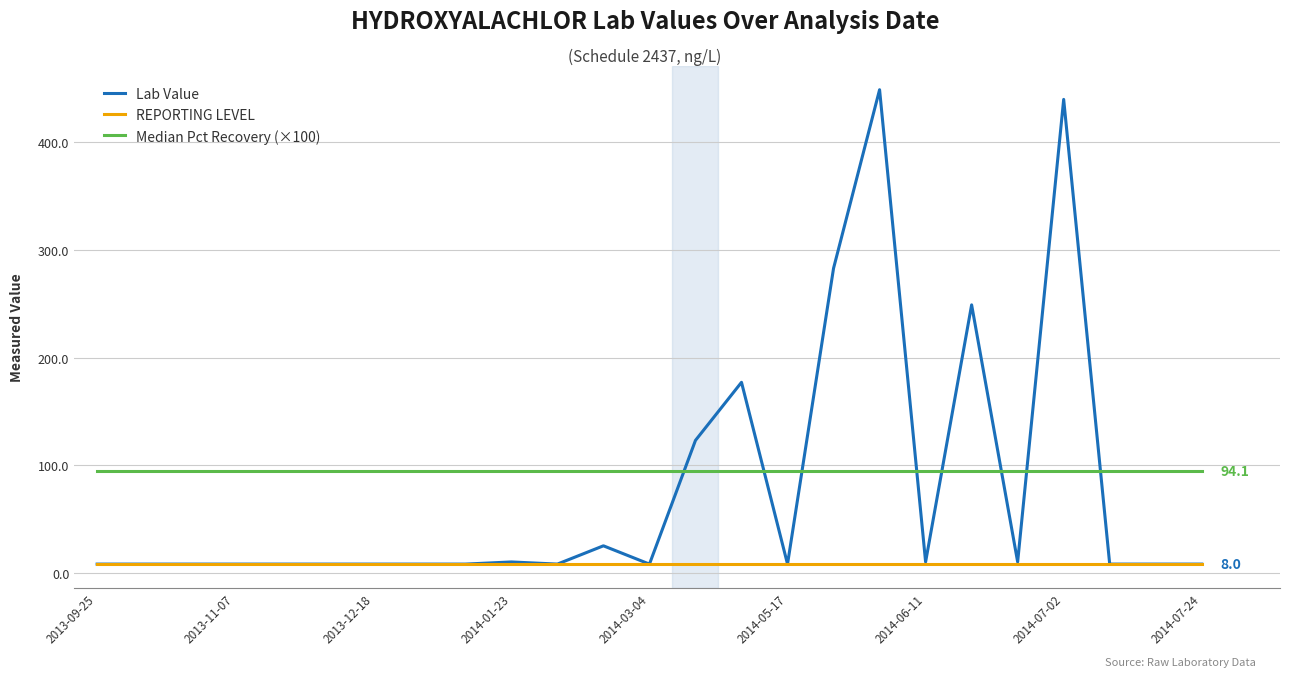

Rank the series by their average value, from lowest to highest.

REPORTING LEVEL, Lab Value, Median Pct Recovery (×100)